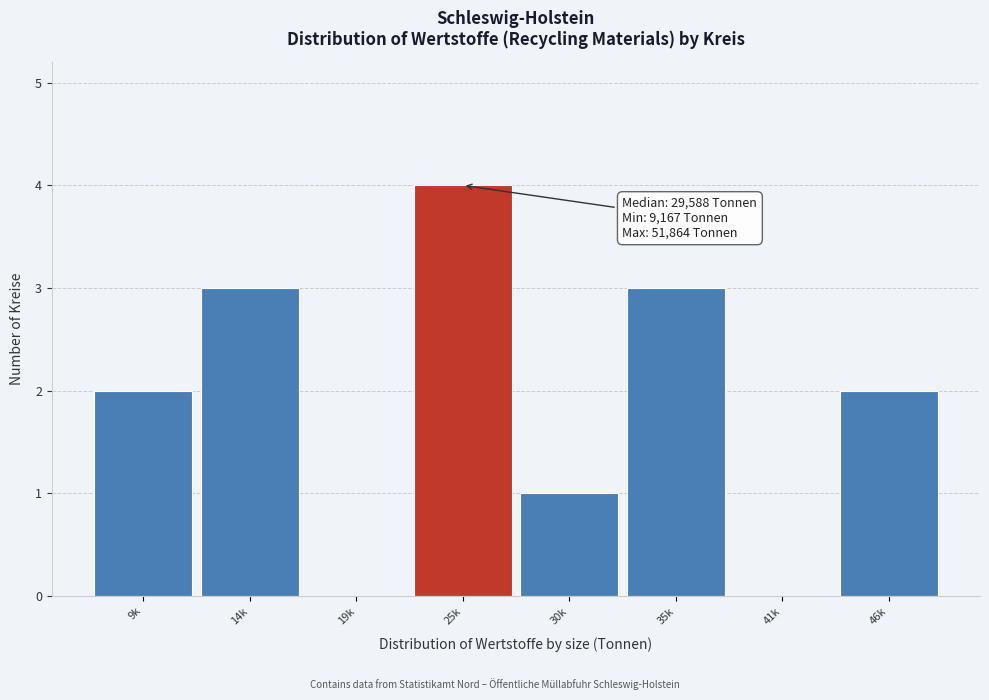

Reading right to left, transcribe all the data shown in this chart.

46k=2	41k=0	35k=3	30k=1	25k=4	19k=0	14k=3	9k=2